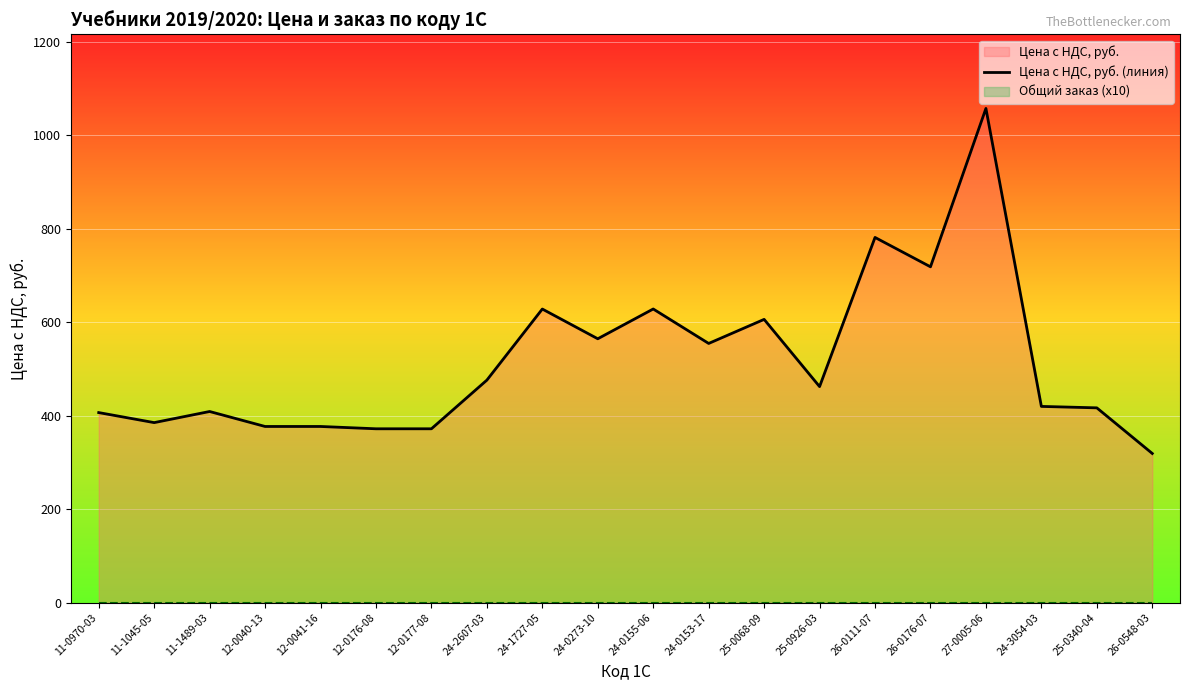

What is the label of the 5th point from the left?

12-0041-16